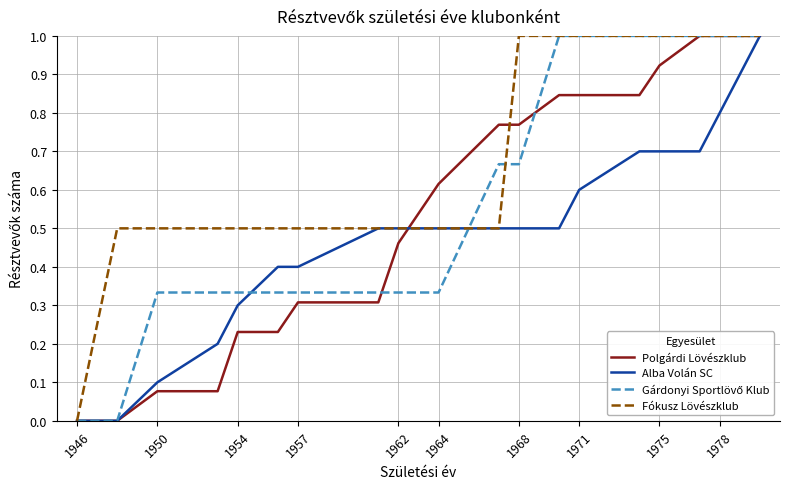

What is the maximum value shown in the chart?

1.0